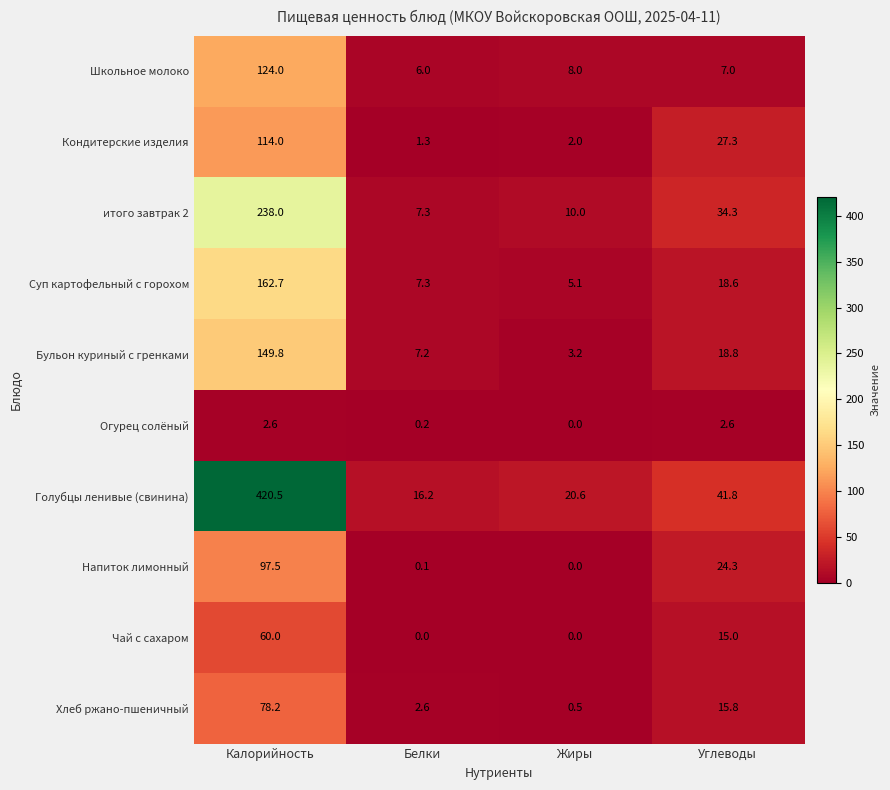

Which series changed the most between Калорийность and Белки?

Голубцы ленивые (свинина)